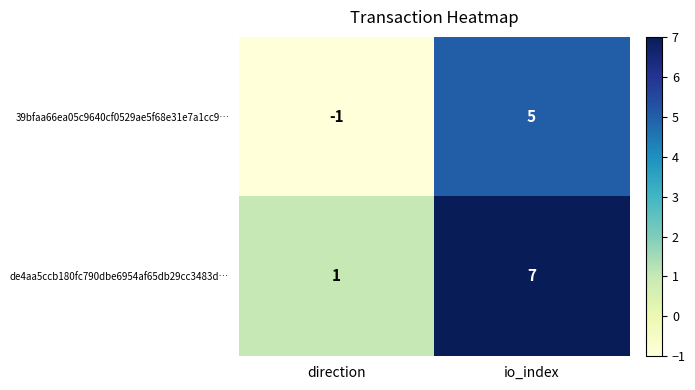

Reading left to right, list all the values displayed in this chart.

39bfaa66ea05c9640cf0529ae5f68e31e7a1cc9…: direction=-1	io_index=5
de4aa5ccb180fc790dbe6954af65db29cc3483d…: direction=1	io_index=7